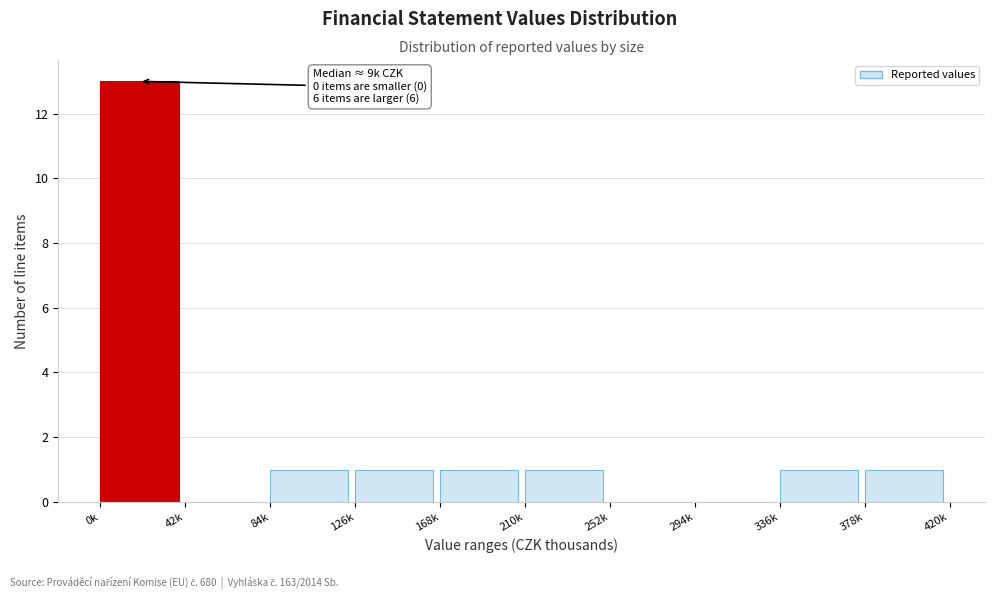

Reading left to right, list all the values displayed in this chart.

0k=13	42k=0	84k=1	126k=1	168k=1	210k=1	252k=0	294k=0	336k=1	378k=1